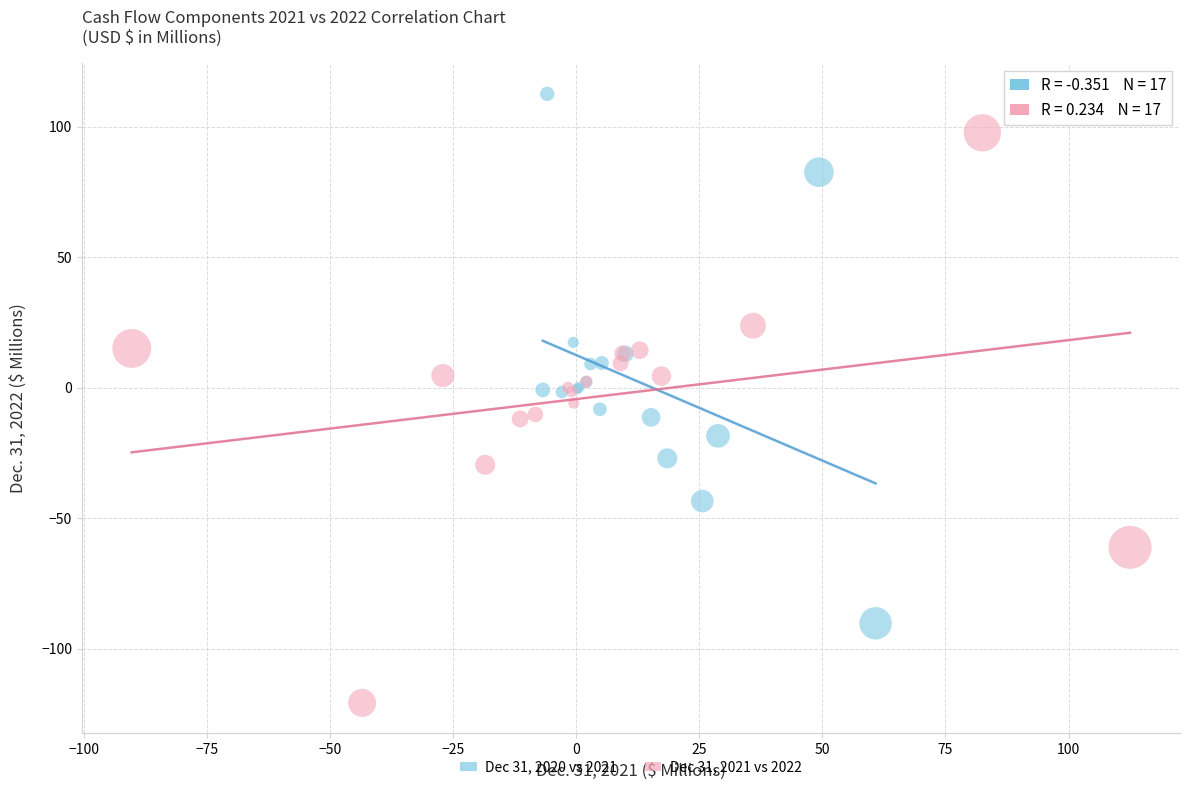

Which series reaches the minimum Y coordinate?

Dec 31, 2021 vs 2022